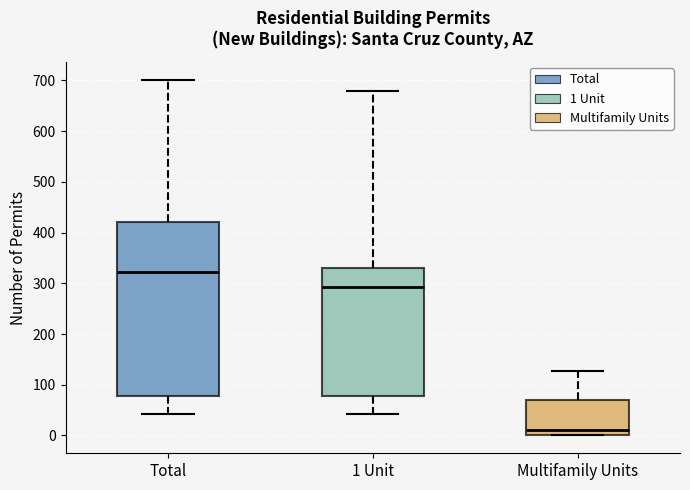

Reading left to right, read every box against the y-axis: the position of its median line, the range the box covers, and the ends of its whiskers. The values are not printed on the chart, so give them approximately, as read against the axis.

Total: median 320, box 80 to 420, whiskers 40 to 700
1 Unit: median 290, box 80 to 330, whiskers 40 to 680
Multifamily Units: median 10, box 0 to 70, whiskers 0 to 130